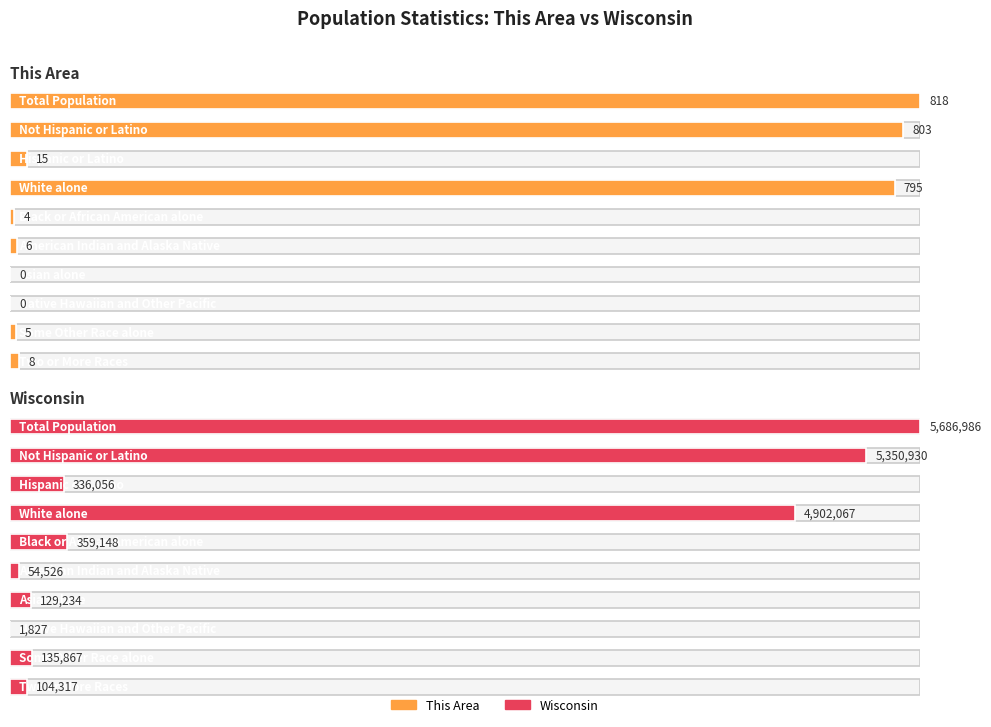

At Not Hispanic or Latino, list the series in order from smallest to largest.

This Area, Wisconsin